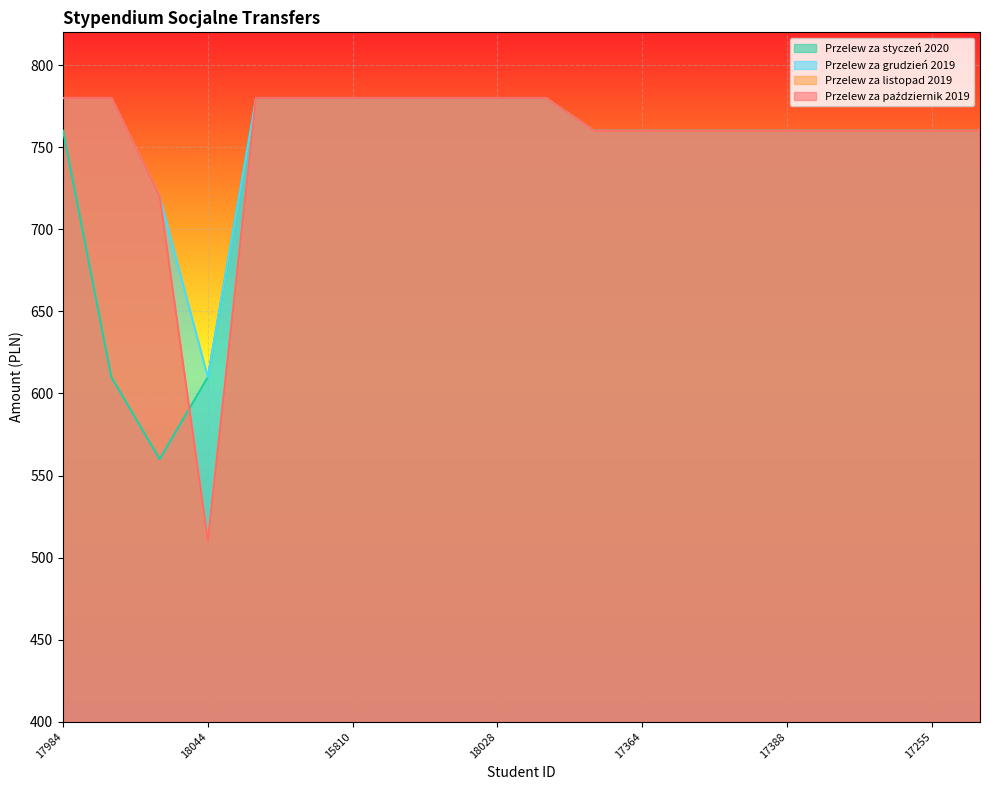

What is the sum of all Przelew za październik 2019 values?

15090